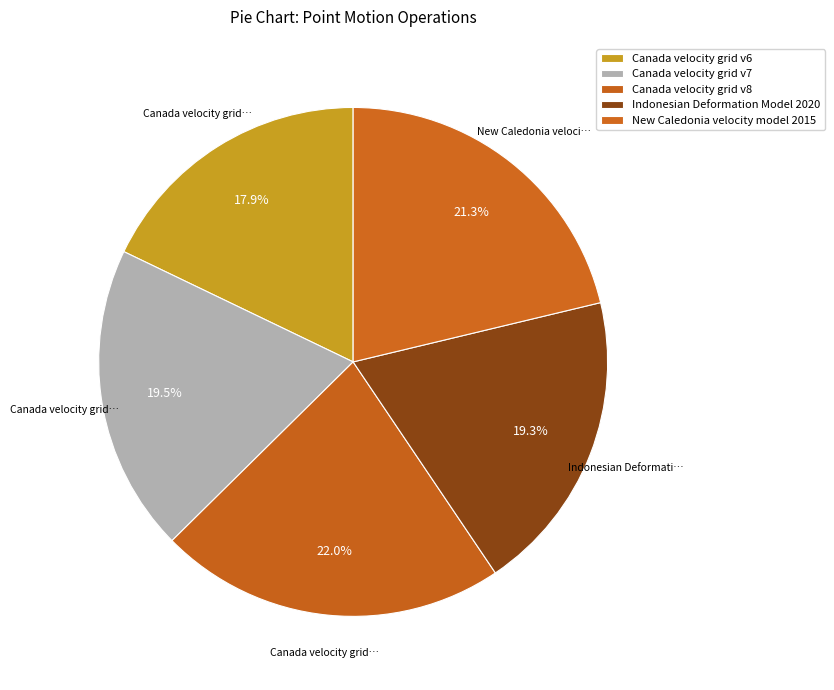

To the nearest percent, what percentage of the pie is Canada velocity grid v6?

18%